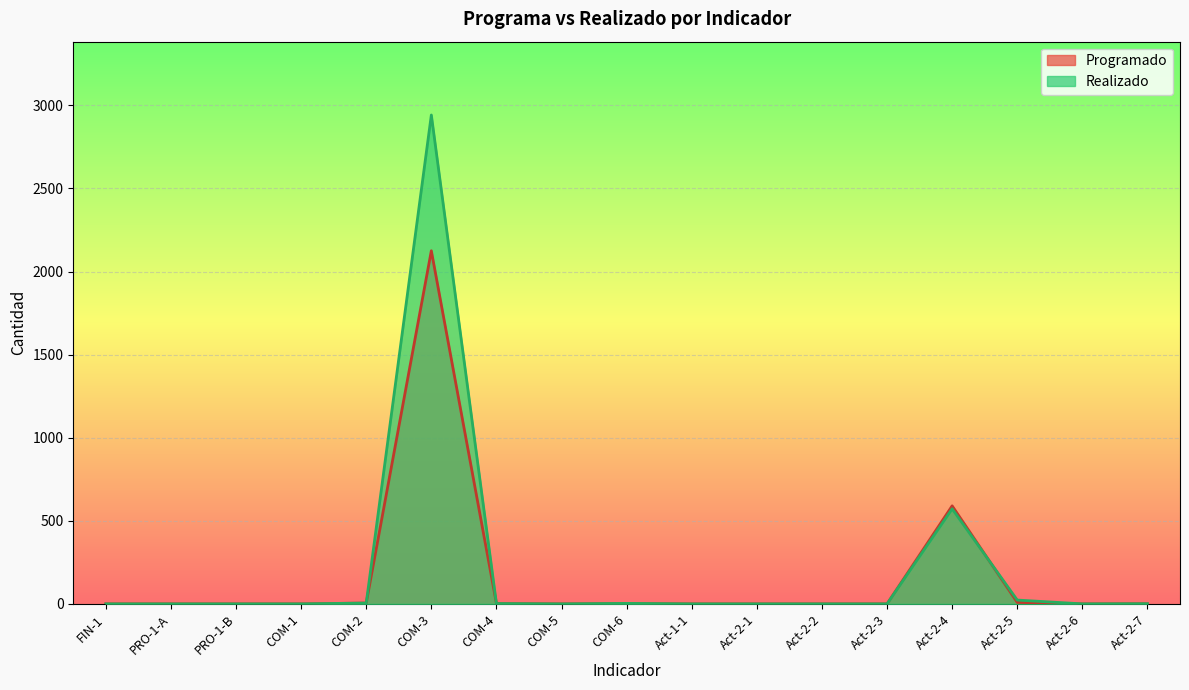

Where do Programado and Realizado first cross each other?

Act-2-4 and Act-2-5